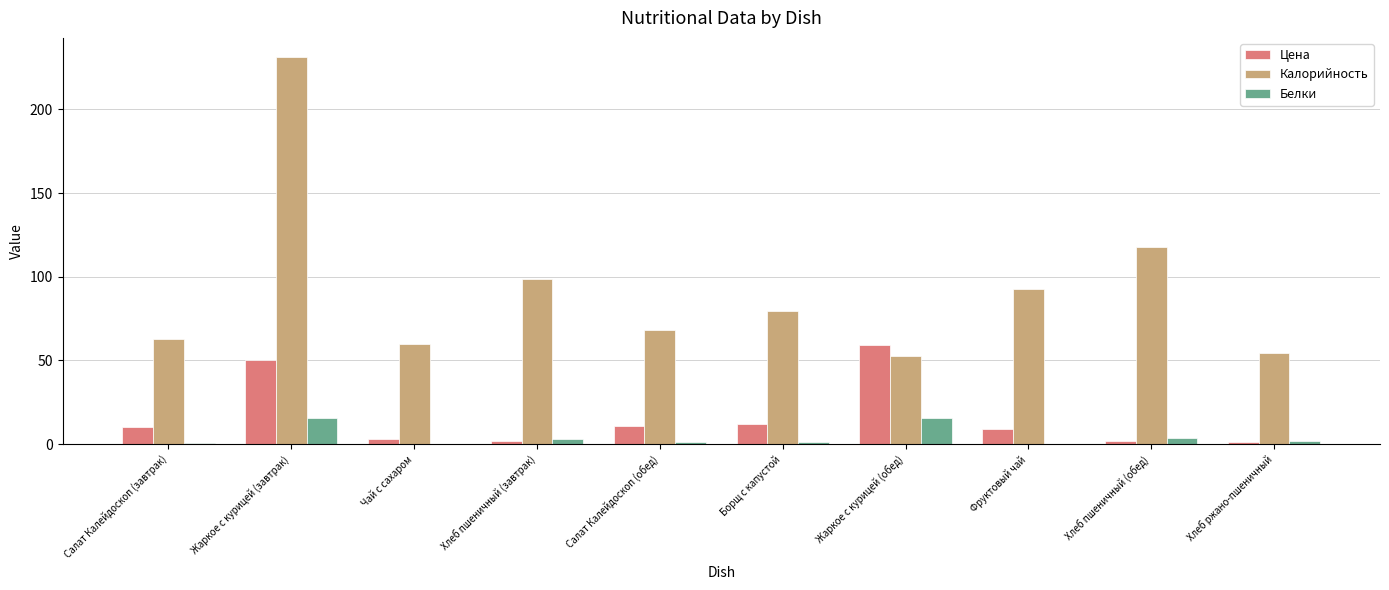

What is the highest value of the Калорийность series?

231.2